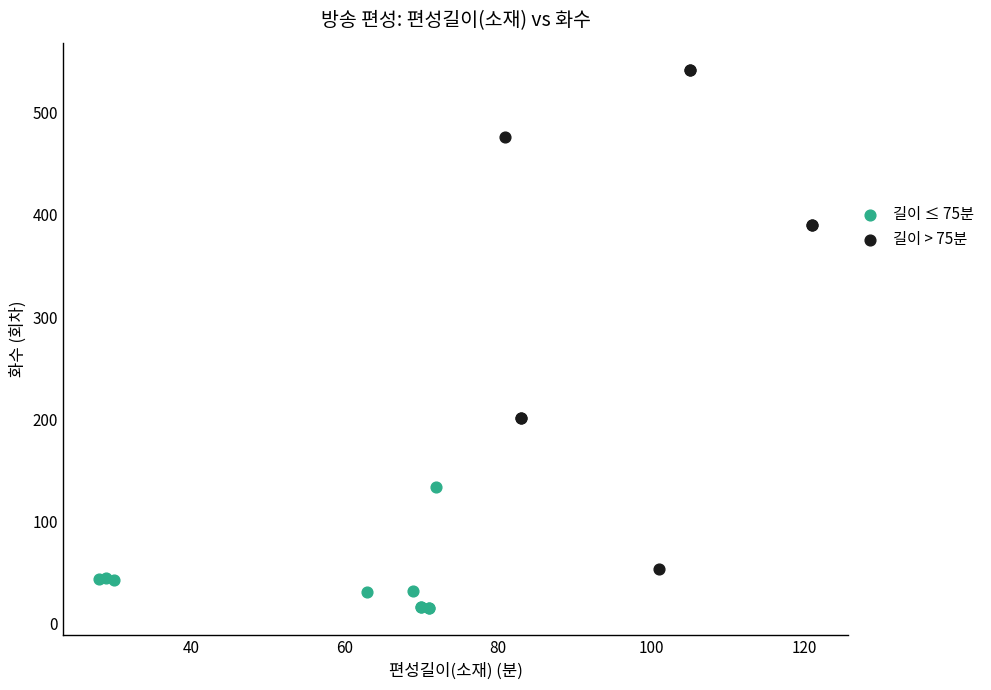

Which series reaches the maximum Y coordinate?

길이 > 75분